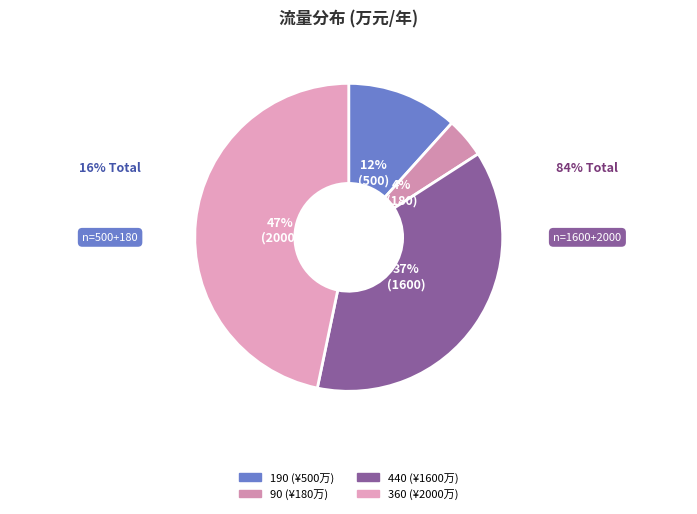

Is the sum of 440 and 90 greater than half?

No